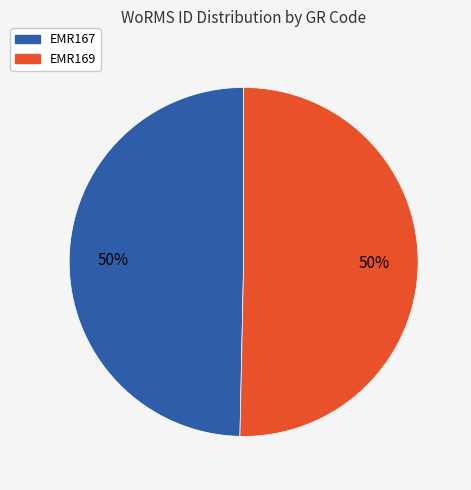

To the nearest percent, what percentage of the pie is EMR169?

50%